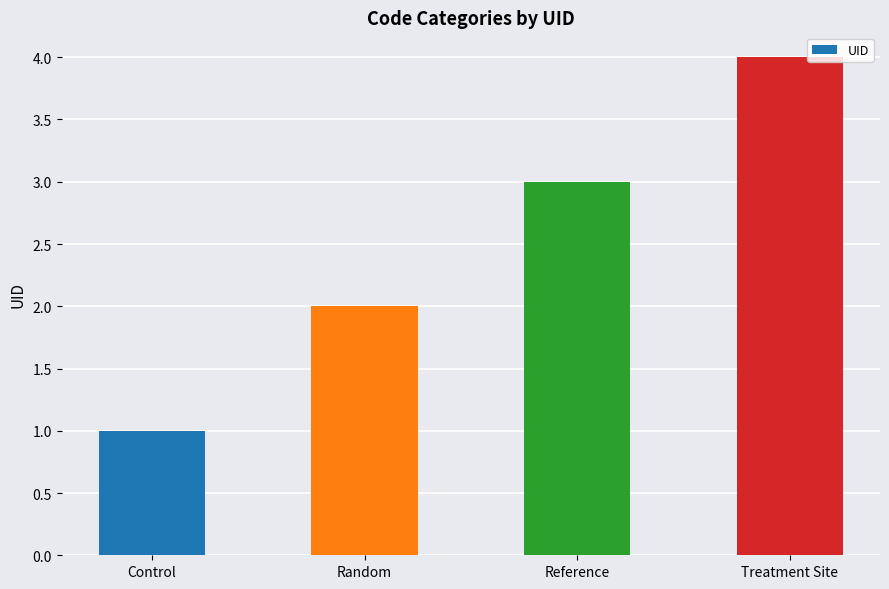

Rank the categories by value from highest to lowest.

Treatment Site, Reference, Random, Control